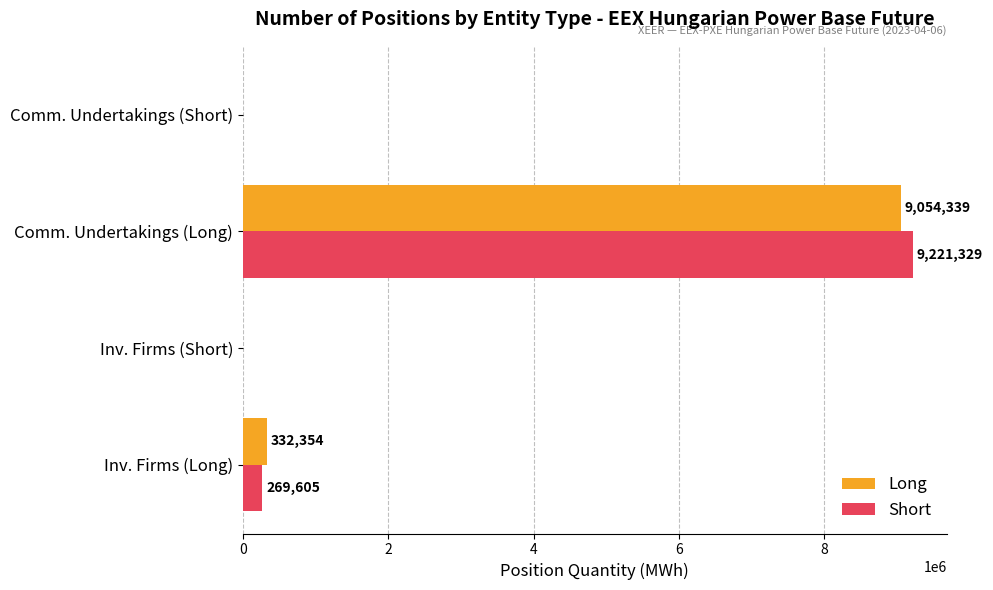

What are all the series names shown in the legend?

Long, Short